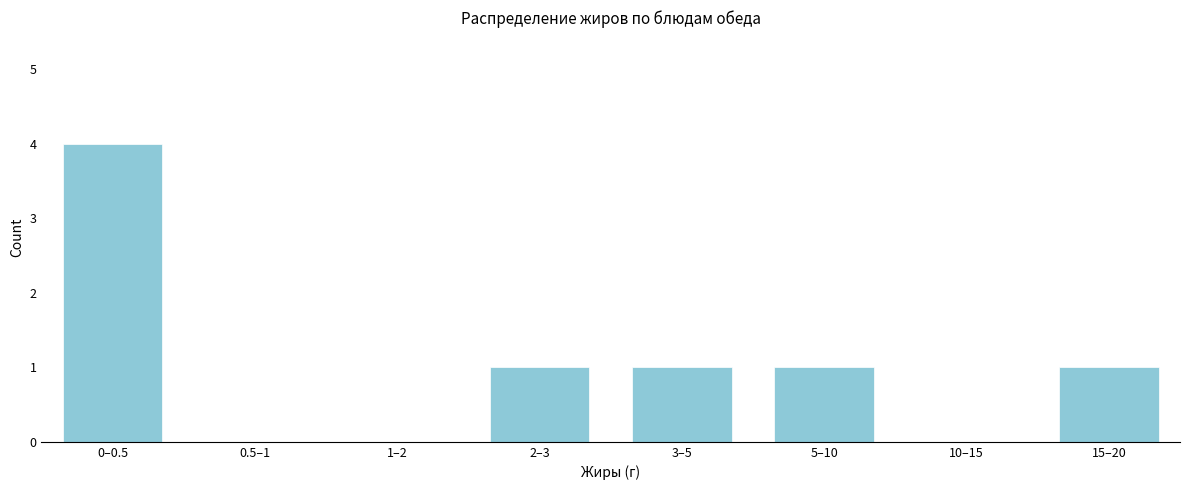

Reading left to right, list all the values displayed in this chart.

0–0.5=4	0.5–1=0	1–2=0	2–3=1	3–5=1	5–10=1	10–15=0	15–20=1